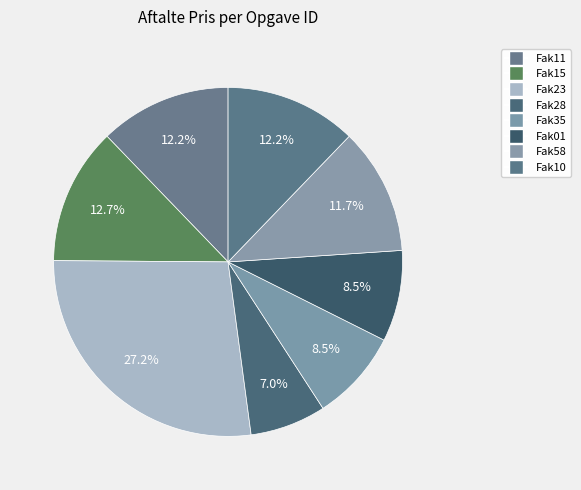

True or false: Fak35 accounts for 8% of the total.

True